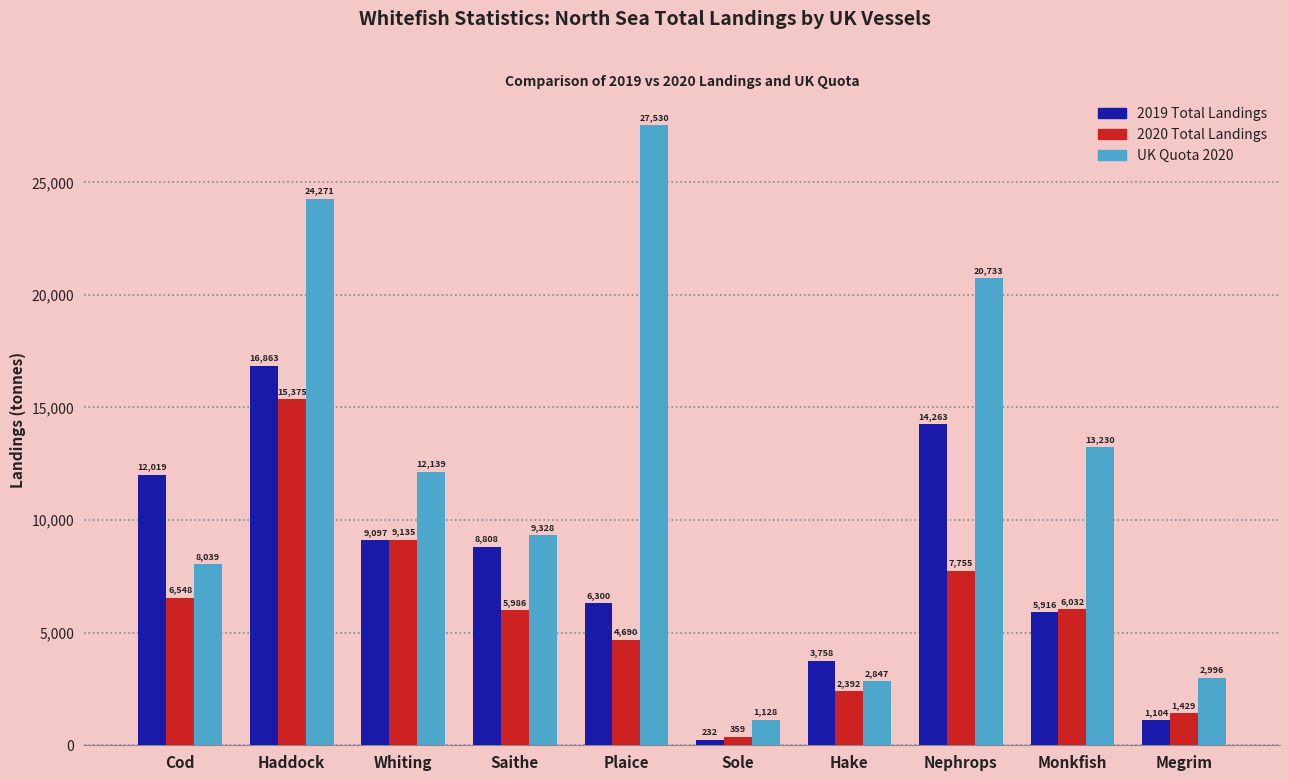

Read the 2020 Total Landings value at Cod.

6548.1